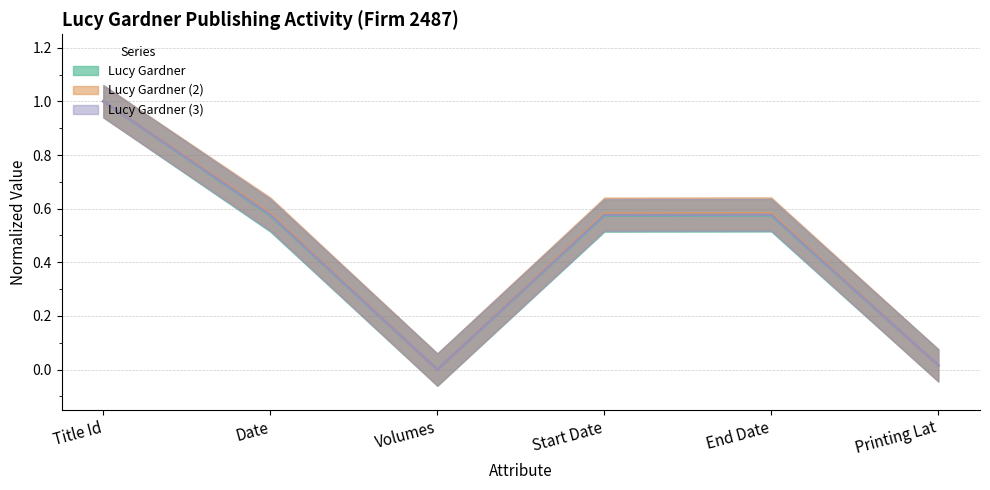

What is the difference between the Lucy Gardner (3) values at Volumes and Date?

0.6